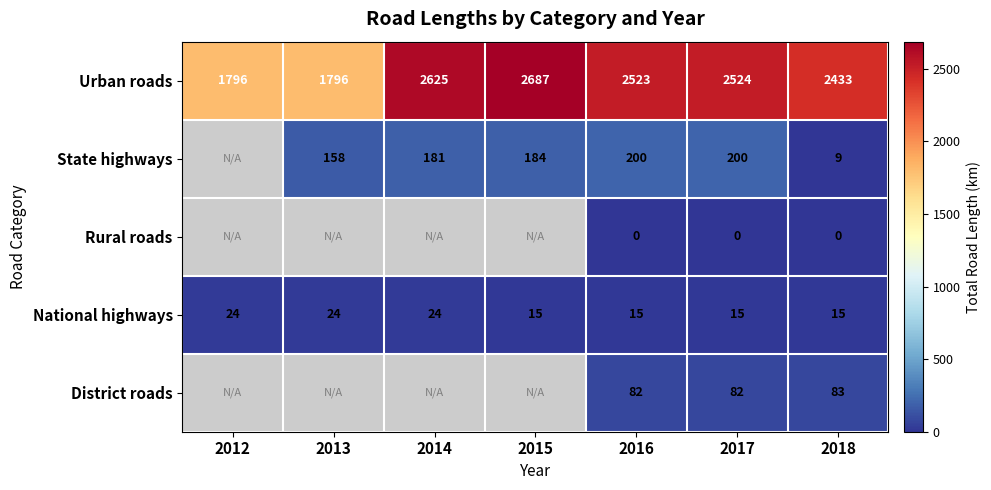

Between 2016 and 2018, which series saw the biggest shift?

State highways